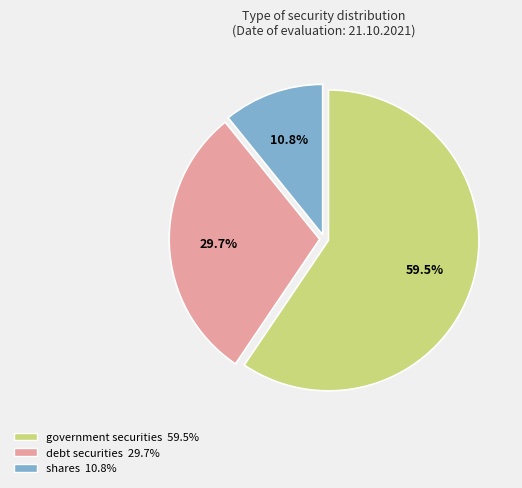

To the nearest percent, what percentage of the pie is shares?

11%